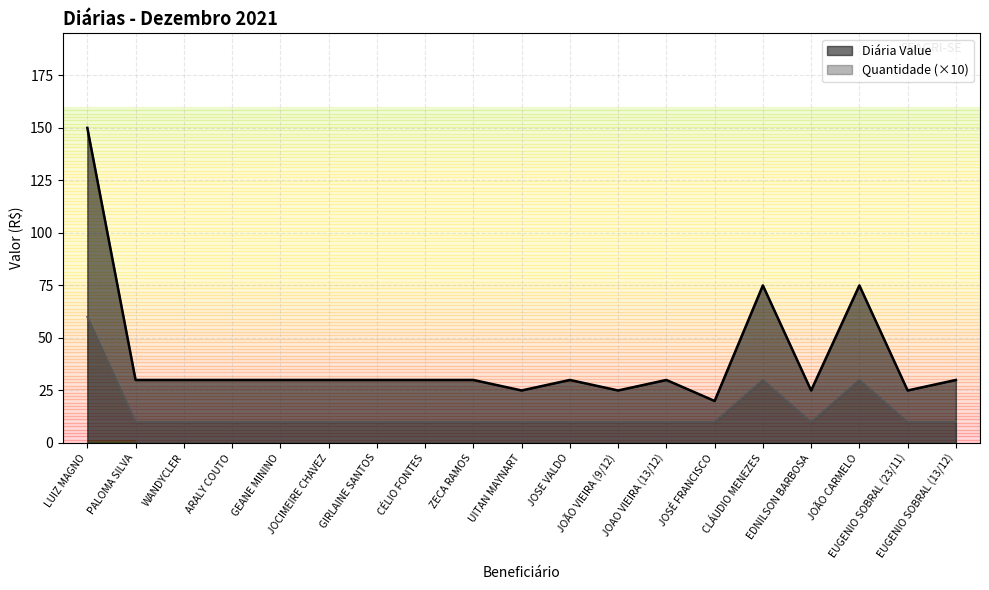

The value of Diária Value at WANDYCLER is 50. True or false?

False